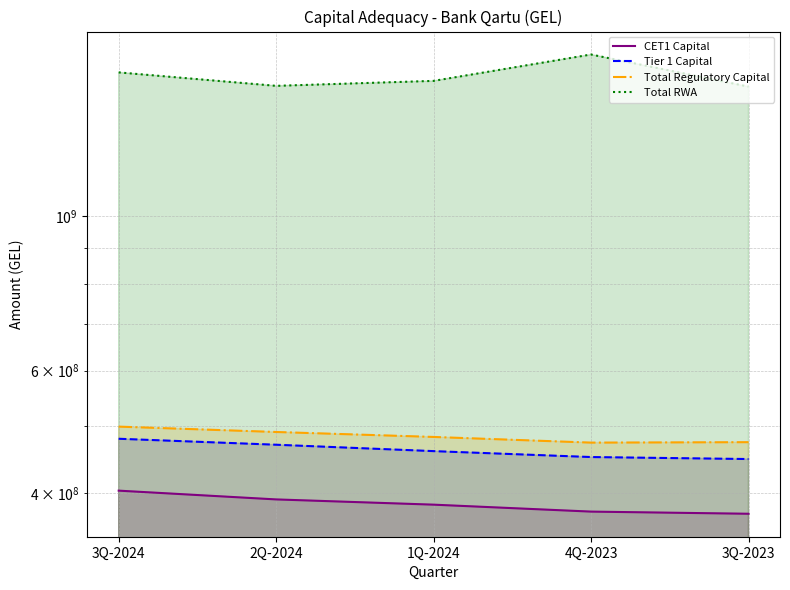

Is the value of Total RWA at 1Q-2024 greater than the value of CET1 Capital at 4Q-2023?

Yes